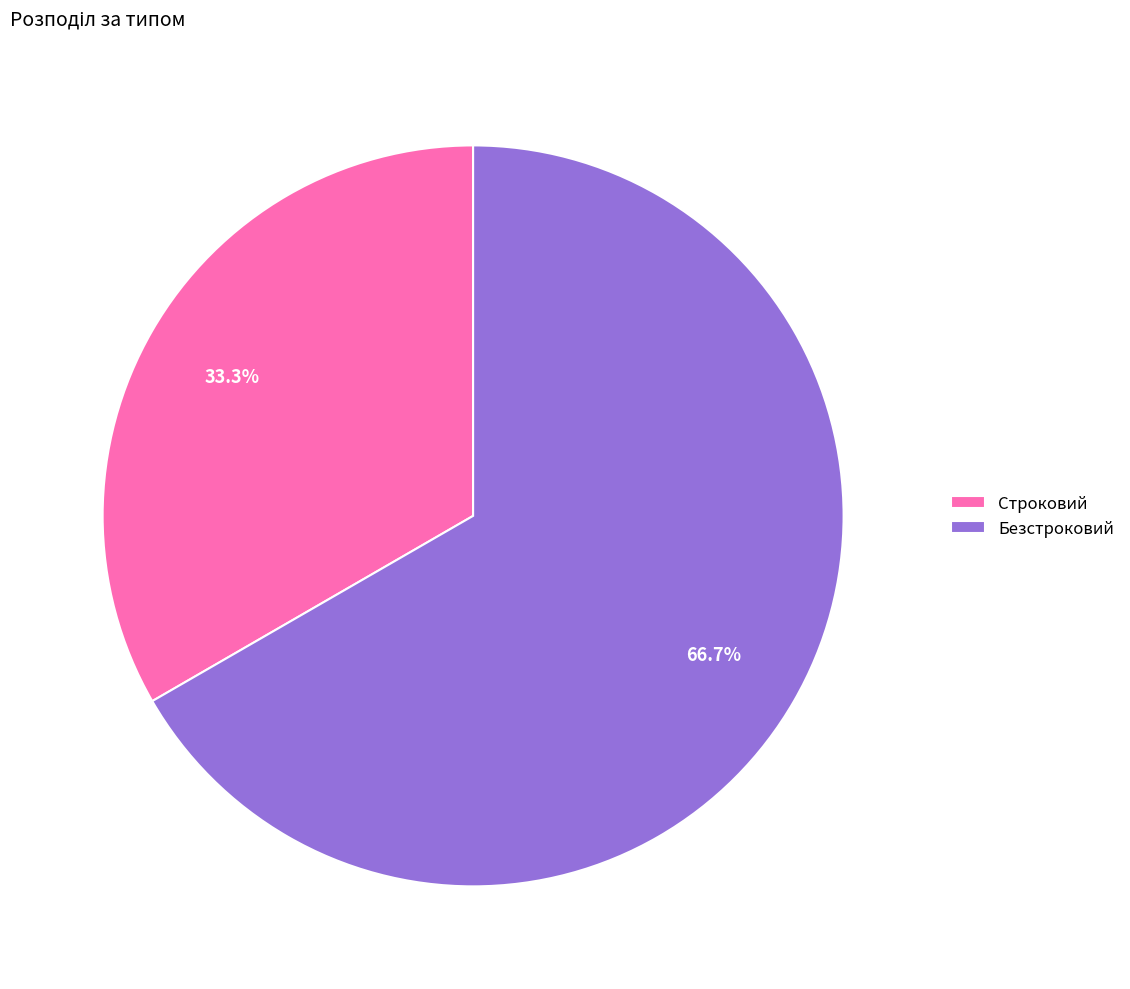

To the nearest percent, what is the average slice percentage?

50%